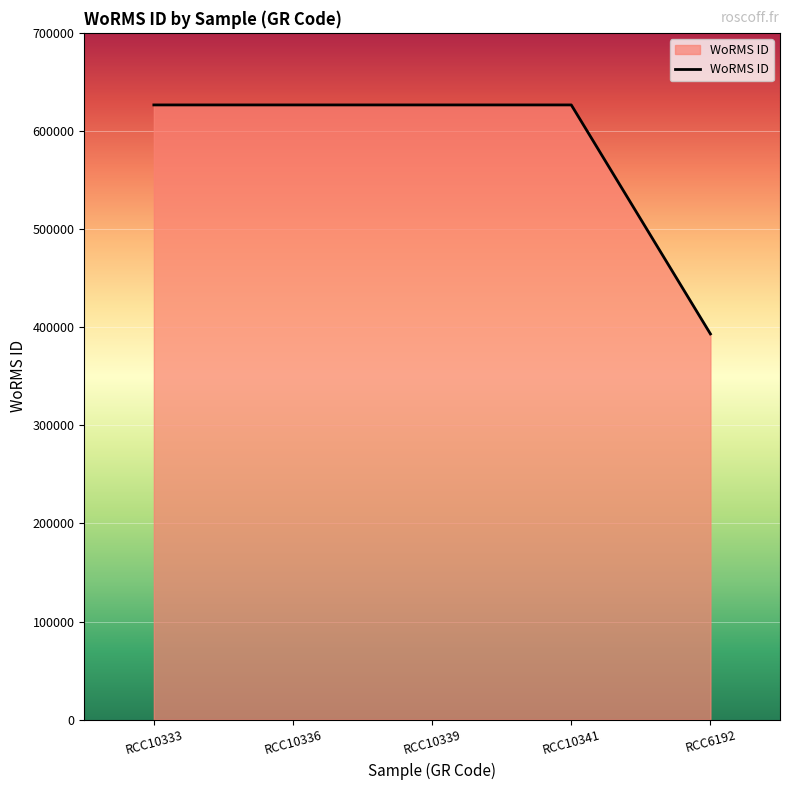

Which category has the lowest value across all series?

RCC6192